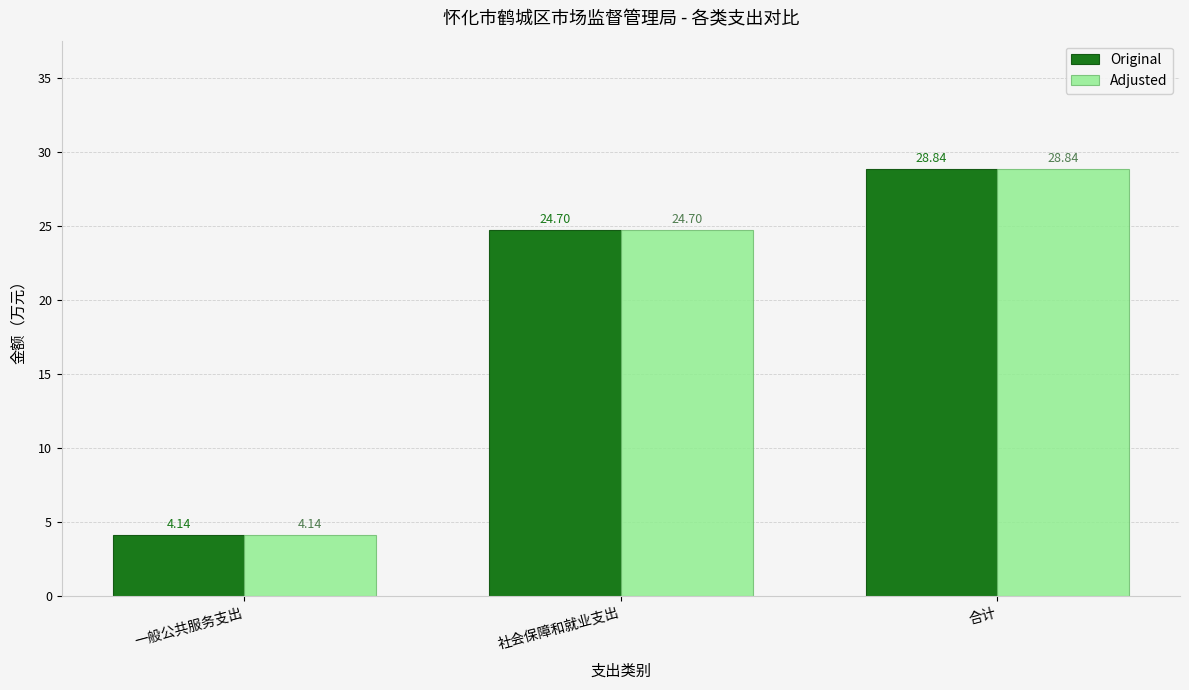

What is the label of the 1st bar from the left?

一般公共服务支出